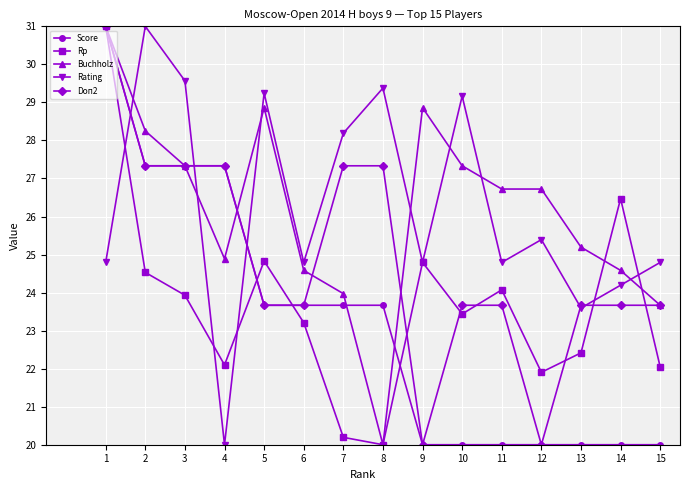

What is the spread (max minus min) of values at 6?

1.6